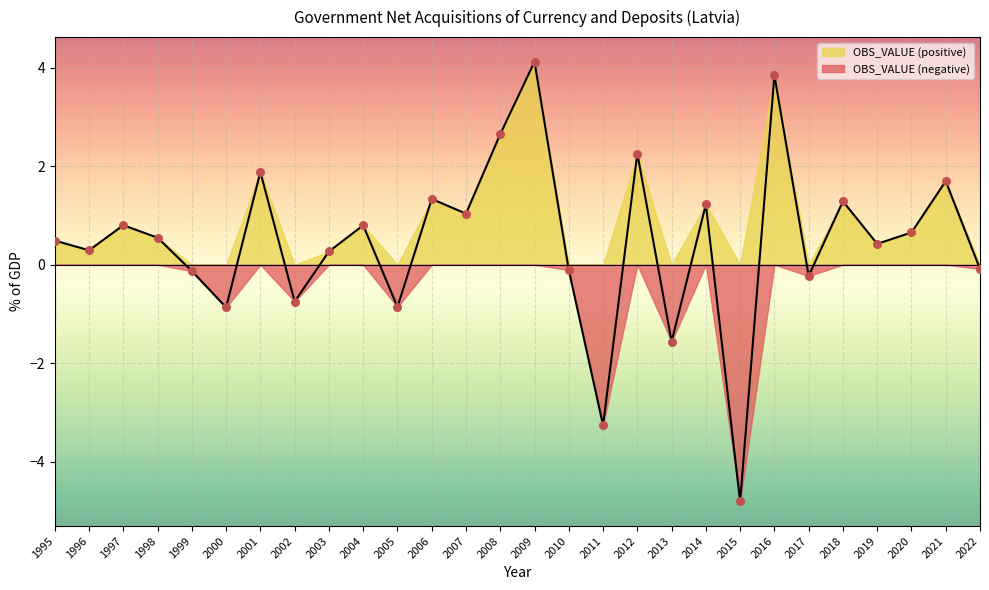

Approximately how many times larger is the value at 2012 compared to 2007?

2.2